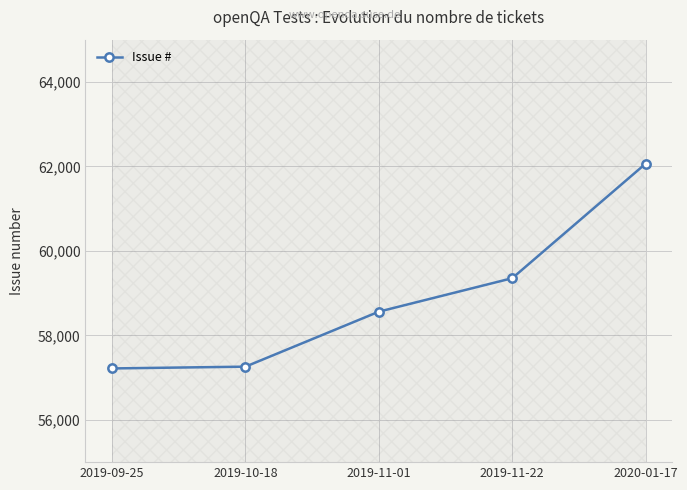

What is the difference between the second highest and second lowest values?

2094